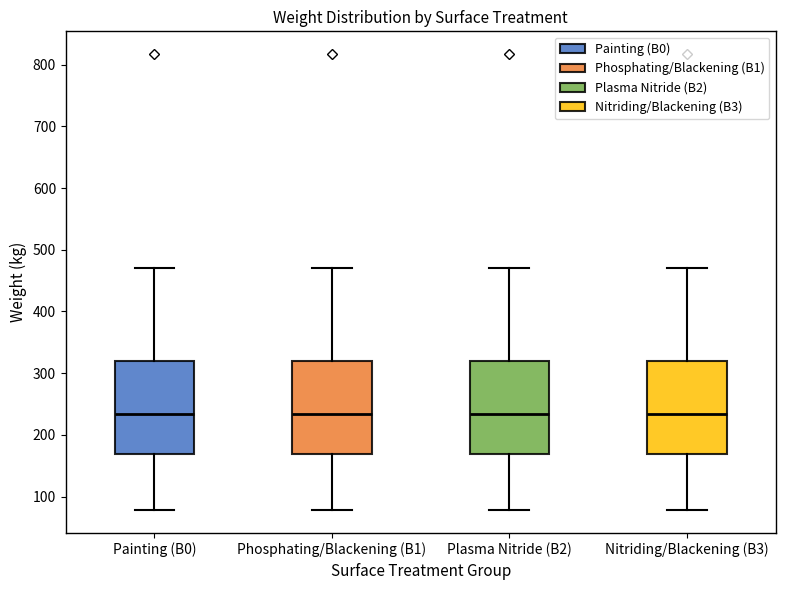

Reading left to right, transcribe this box plot: for each box, give where its median line is, the range the box spans, and where its two whiskers end, as read against the y-axis. The values are not printed on the chart, so give them approximately, as read against the axis.

Painting (B0): median 230, box 170 to 320, whiskers 80 to 470
Phosphating/Blackening (B1): median 230, box 170 to 320, whiskers 80 to 470
Plasma Nitride (B2): median 230, box 170 to 320, whiskers 80 to 470
Nitriding/Blackening (B3): median 230, box 170 to 320, whiskers 80 to 470